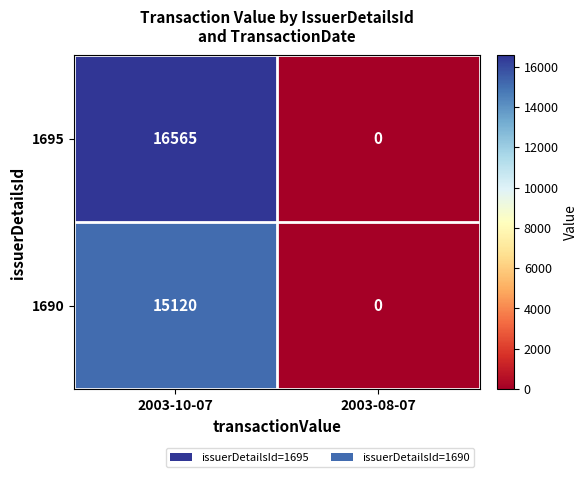

How many series are shown in this chart?

2